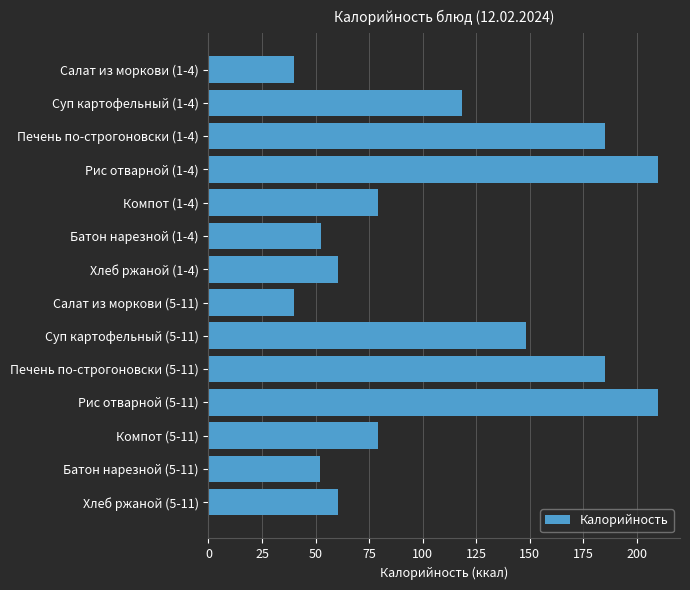

The chart shows a value of 198.6 at Суп картофельный (5-11). True or false?

False